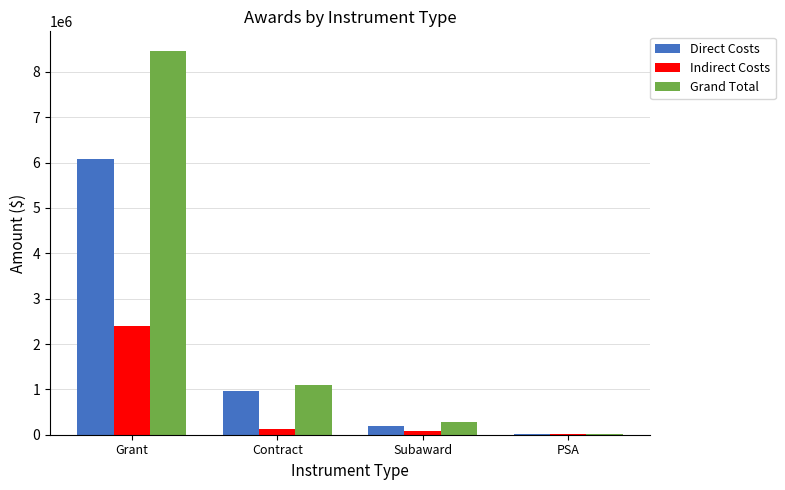

Which category has the highest value across all series?

Grant